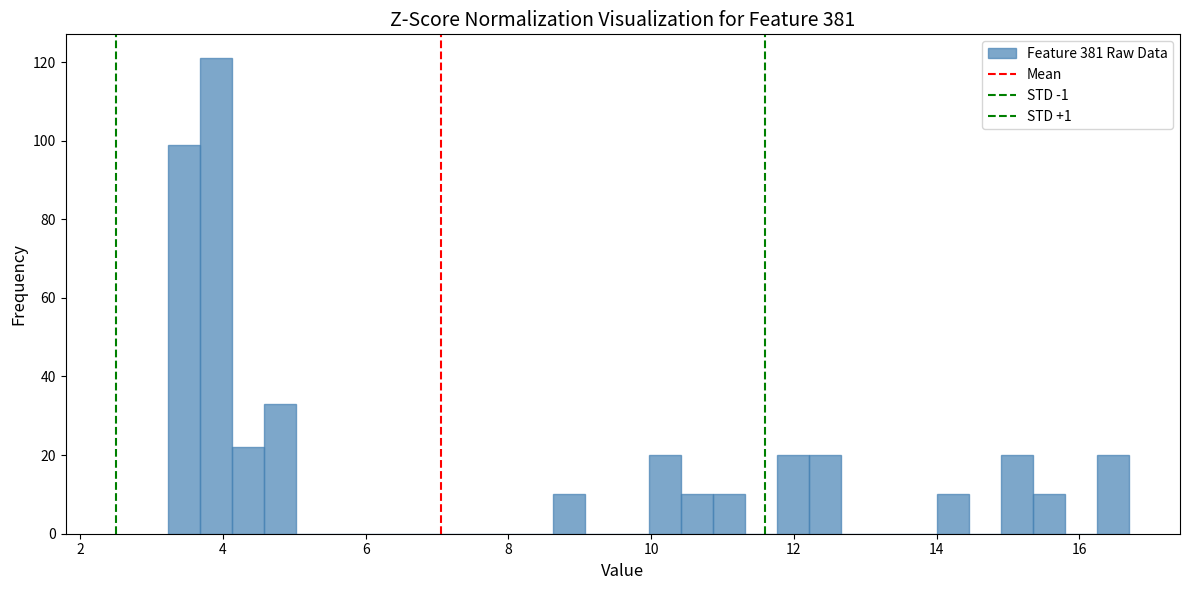

Around what value on the x-axis is the tallest bar? Give the approximate position of its centre, as read against the axis.

4.0